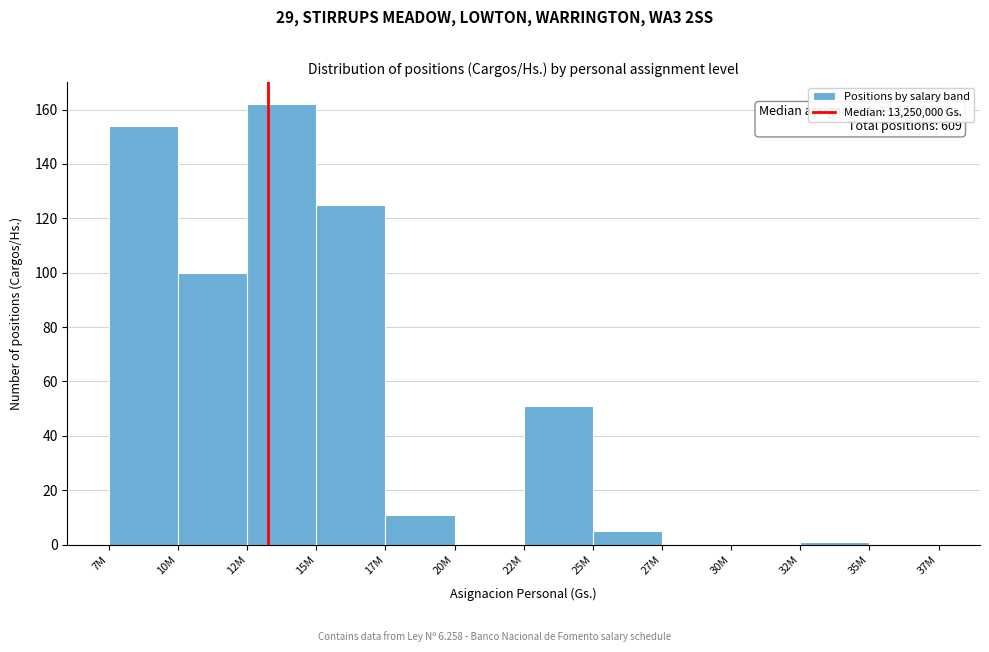

Reading left to right, what are all the values shown in this chart?

7M=154	10M=100	12M=162	15M=125	17M=11	20M=0	22M=51	25M=5	27M=0	30M=0	32M=1	35M=0